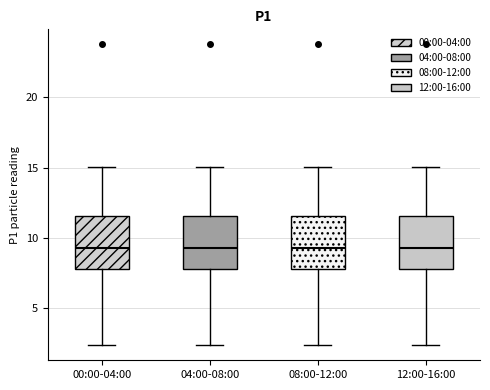

Reading left to right, read every box against the y-axis: the position of its median line, the range the box covers, and the ends of its whiskers. The values are not printed on the chart, so give them approximately, as read against the axis.

00:00-04:00: median 9.5, box 8.0 to 11.5, whiskers 2.5 to 15.0
04:00-08:00: median 9.5, box 8.0 to 11.5, whiskers 2.5 to 15.0
08:00-12:00: median 9.5, box 8.0 to 11.5, whiskers 2.5 to 15.0
12:00-16:00: median 9.5, box 8.0 to 11.5, whiskers 2.5 to 15.0